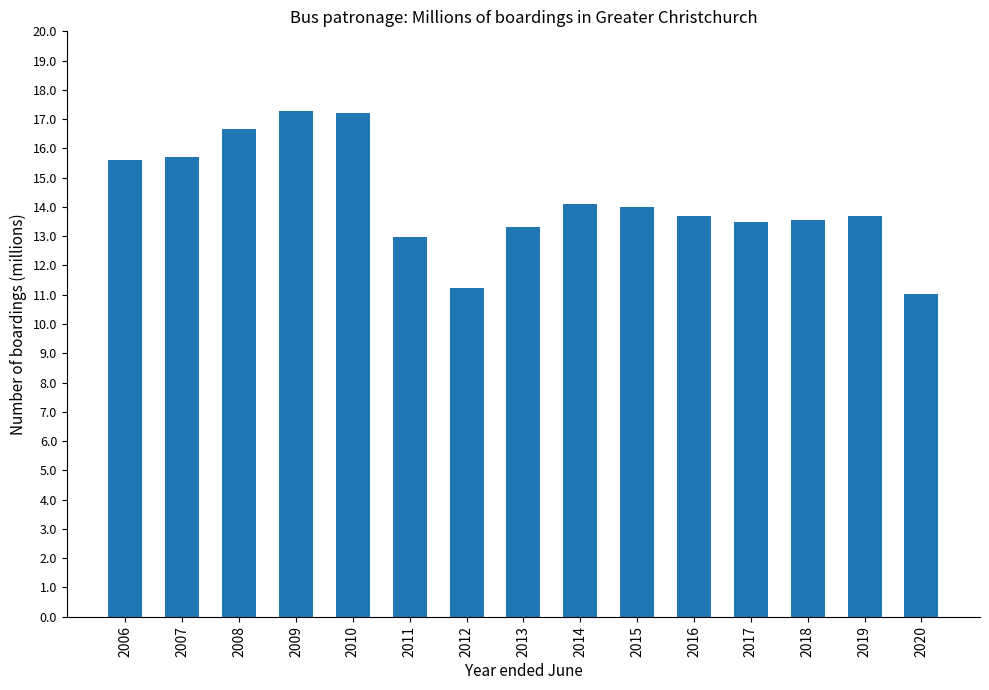

What is the value of the 5th bar from the left?

17.2